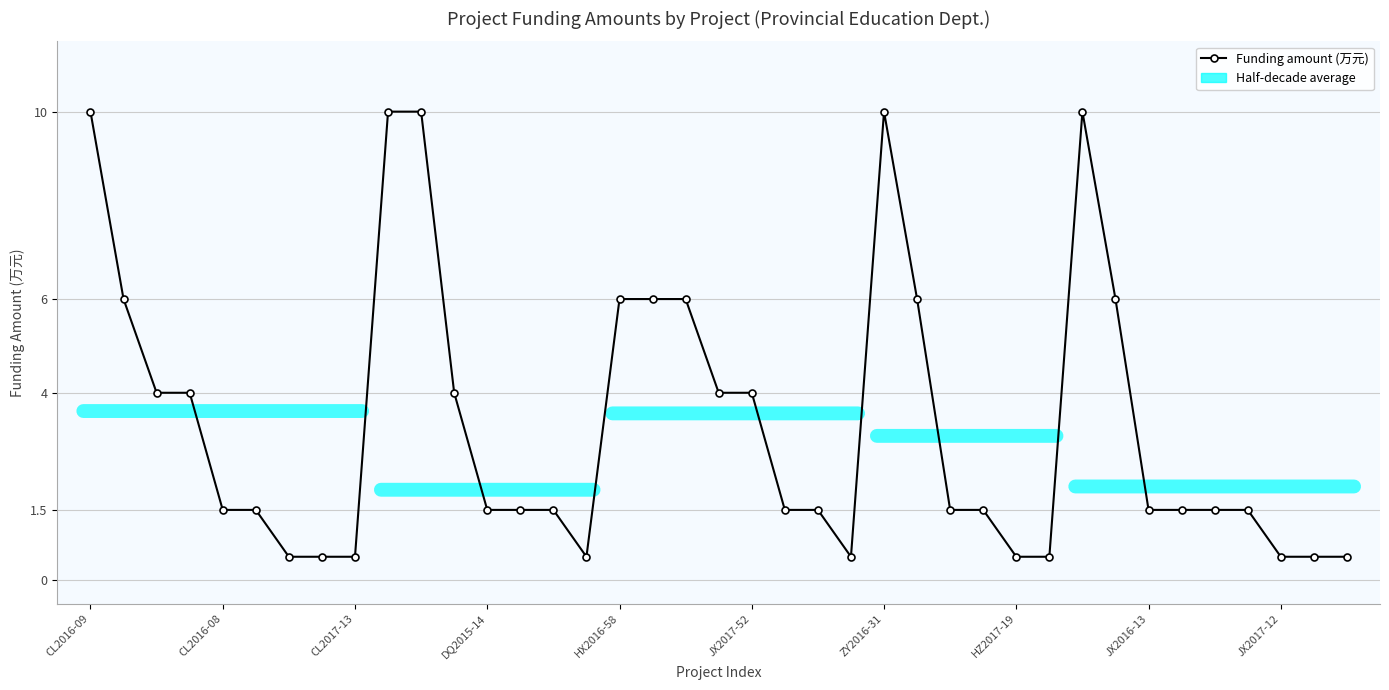

What is the value of the 22nd point from the left?

1.5